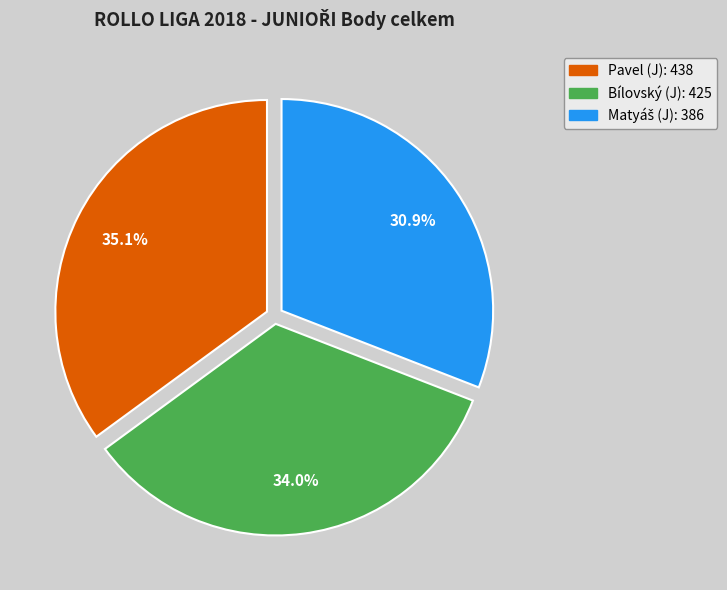

Combined, what portion of the pie is Bílovský (J) and Pavel (J)?

69.1%